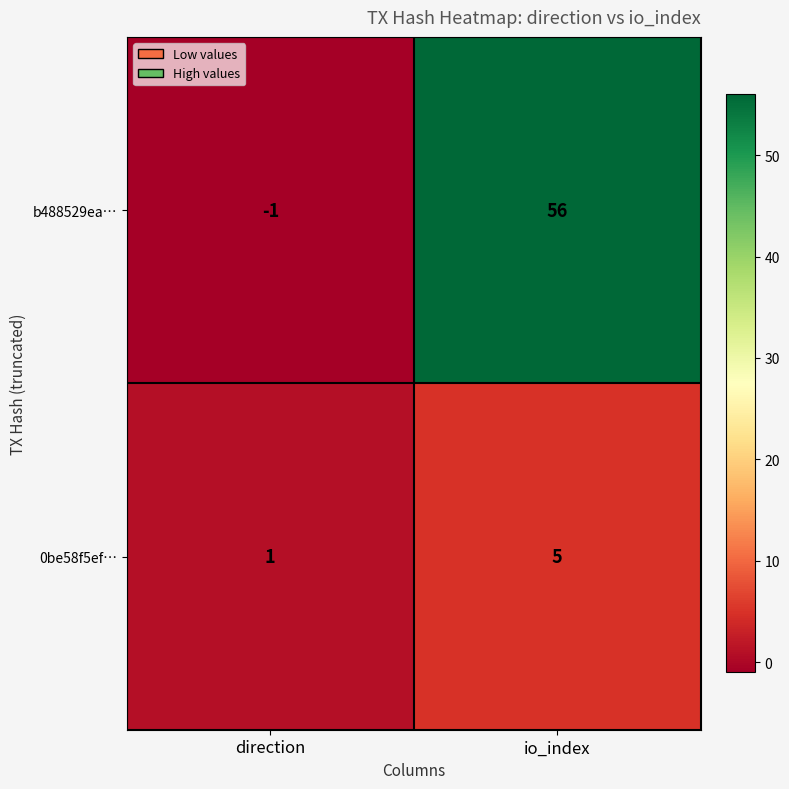

How many categories are shown in the chart?

2